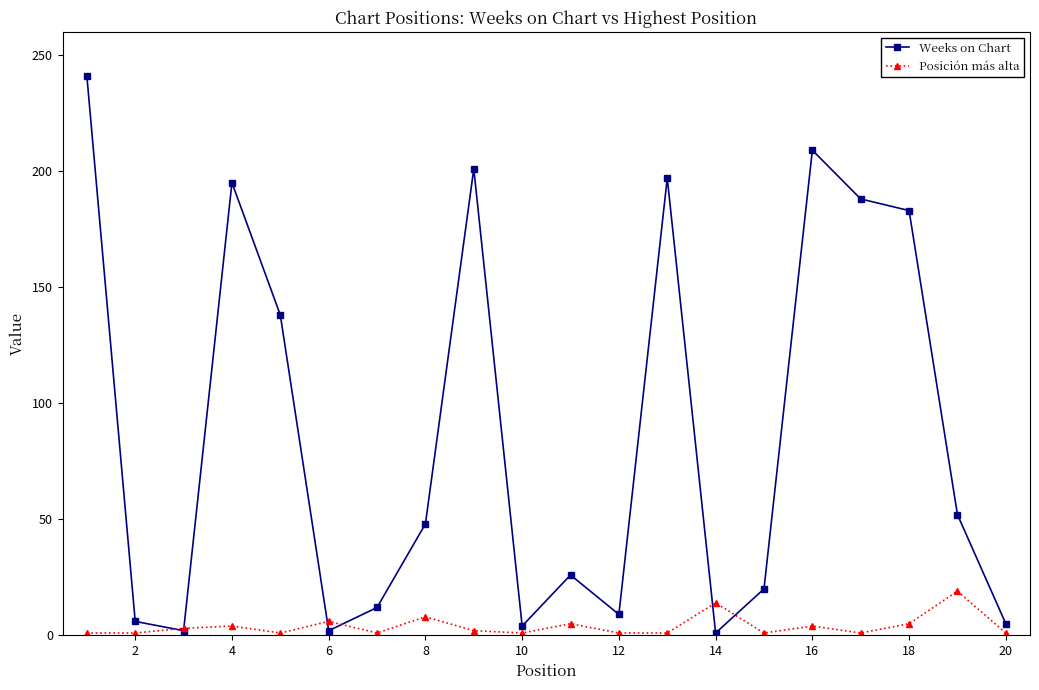

Which series has the largest total across all categories?

Weeks on Chart